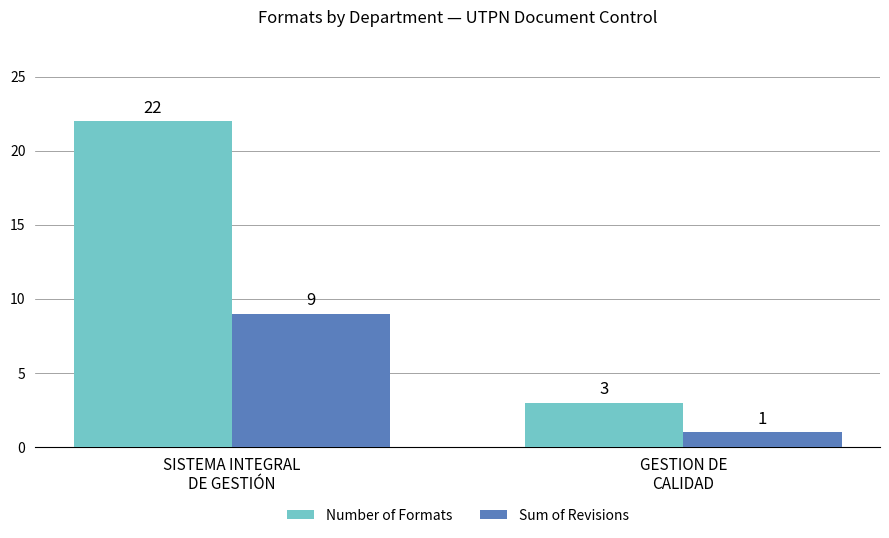

What is the total value across all series at GESTION DE
CALIDAD?

4